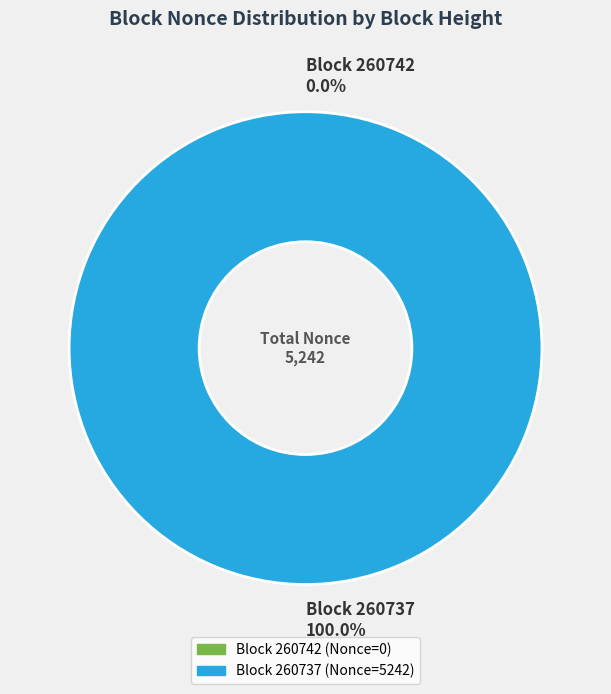

To the nearest percent, what is the difference between the 260737 and 260742 slice percentages?

100%